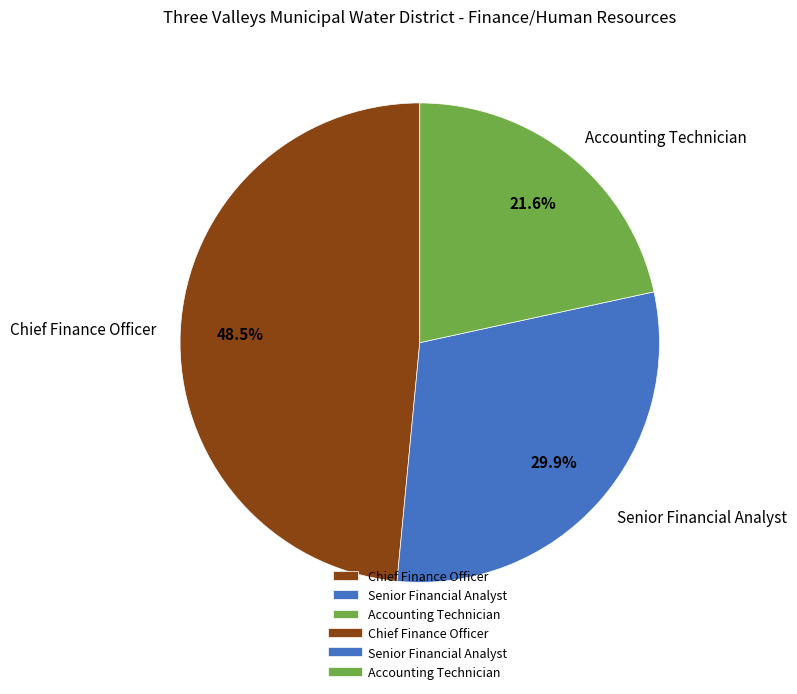

To the nearest percent, what is the combined percentage of Senior Financial Analyst and Chief Finance Officer?

78%